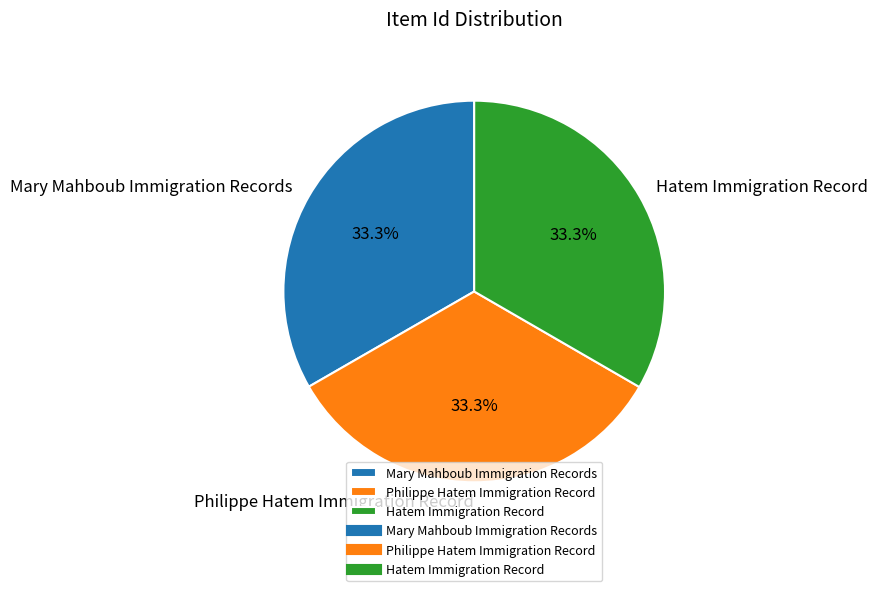

What is the total percentage of Hatem Immigration Record and Philippe Hatem Immigration Record?

66.7%